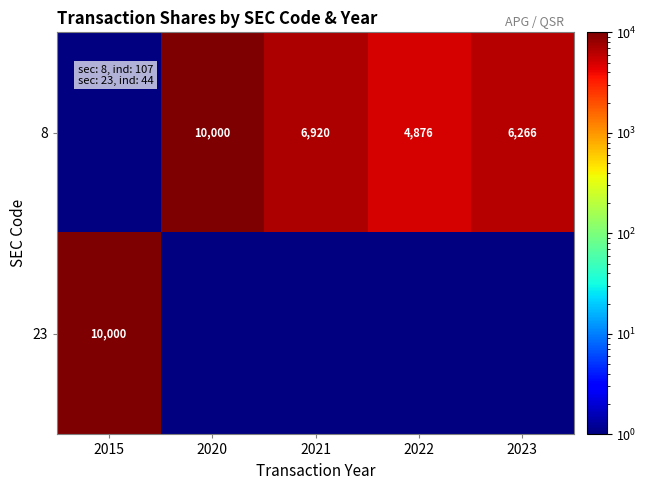

What is the sum of the 8 values at 2023 and 2021?

13186.0